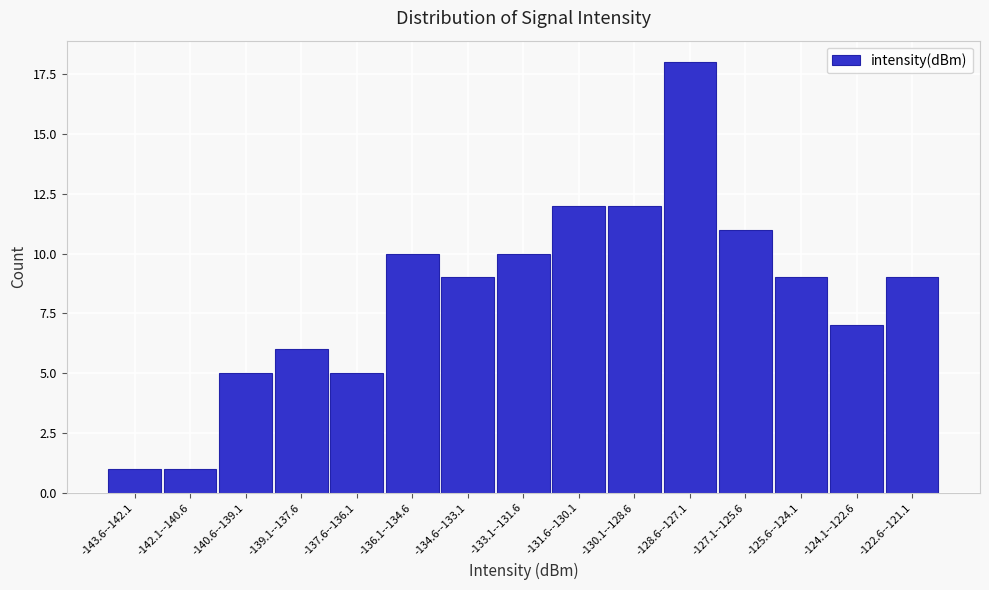

Reading left to right, transcribe all the data shown in this chart.

1	1	5	6	5	10	9	10	12	12	18	11	9	7	9